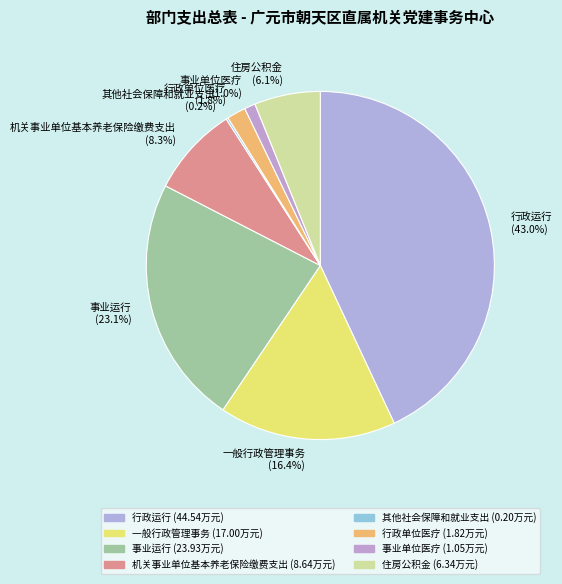

Is there any slice that represents more than half of the pie?

No